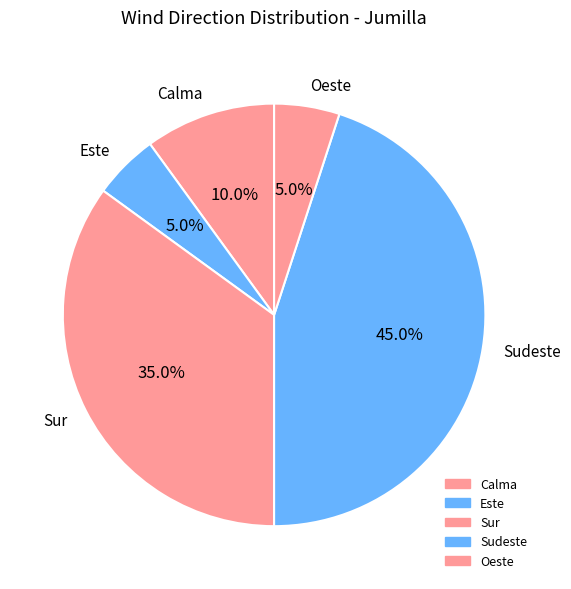

To the nearest percent, what is the average slice percentage?

20%